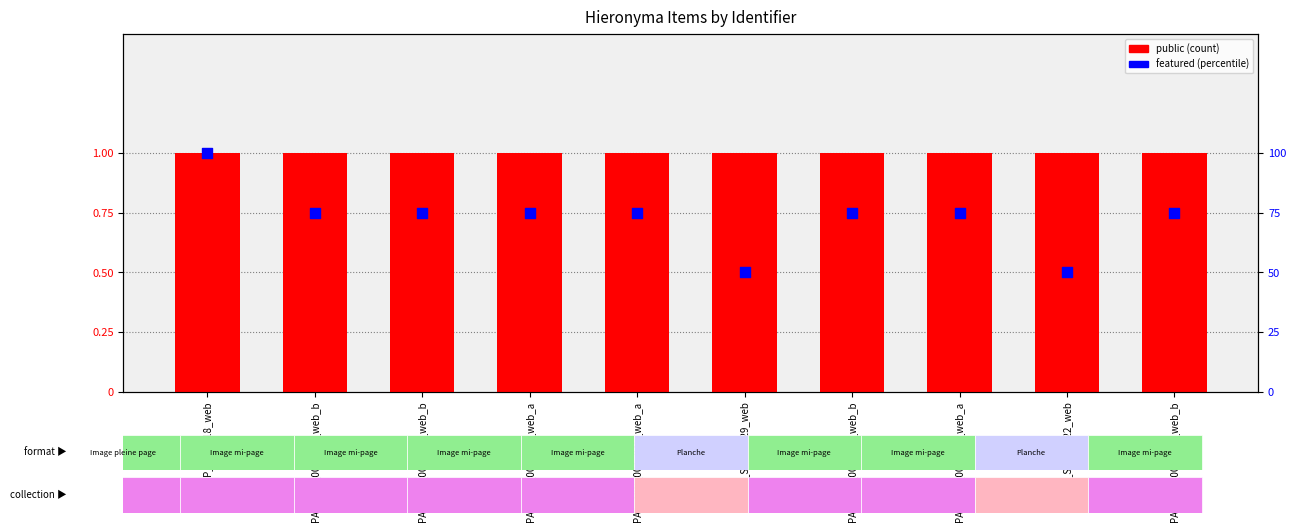

Which series has the widest spread of Y values?

featured (percentile)